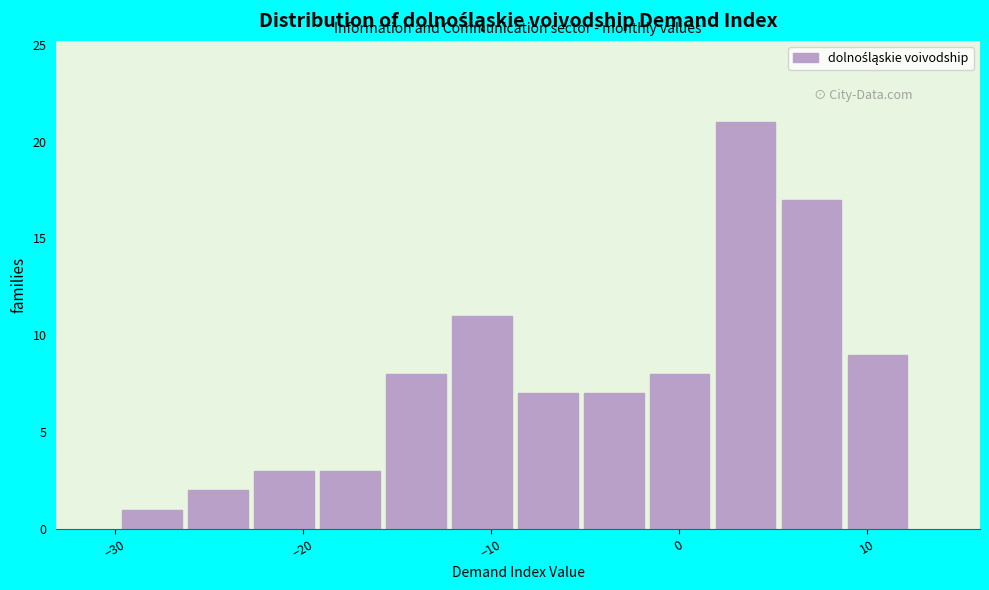

Around what value on the x-axis is the tallest bar? Give the approximate position of its centre, as read against the axis.

4